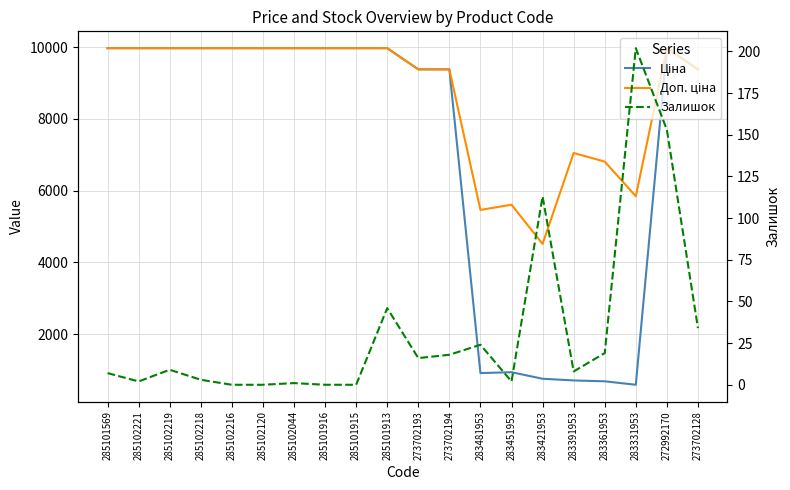

The value of Залишок at 285102218 is 4.3. True or false?

False